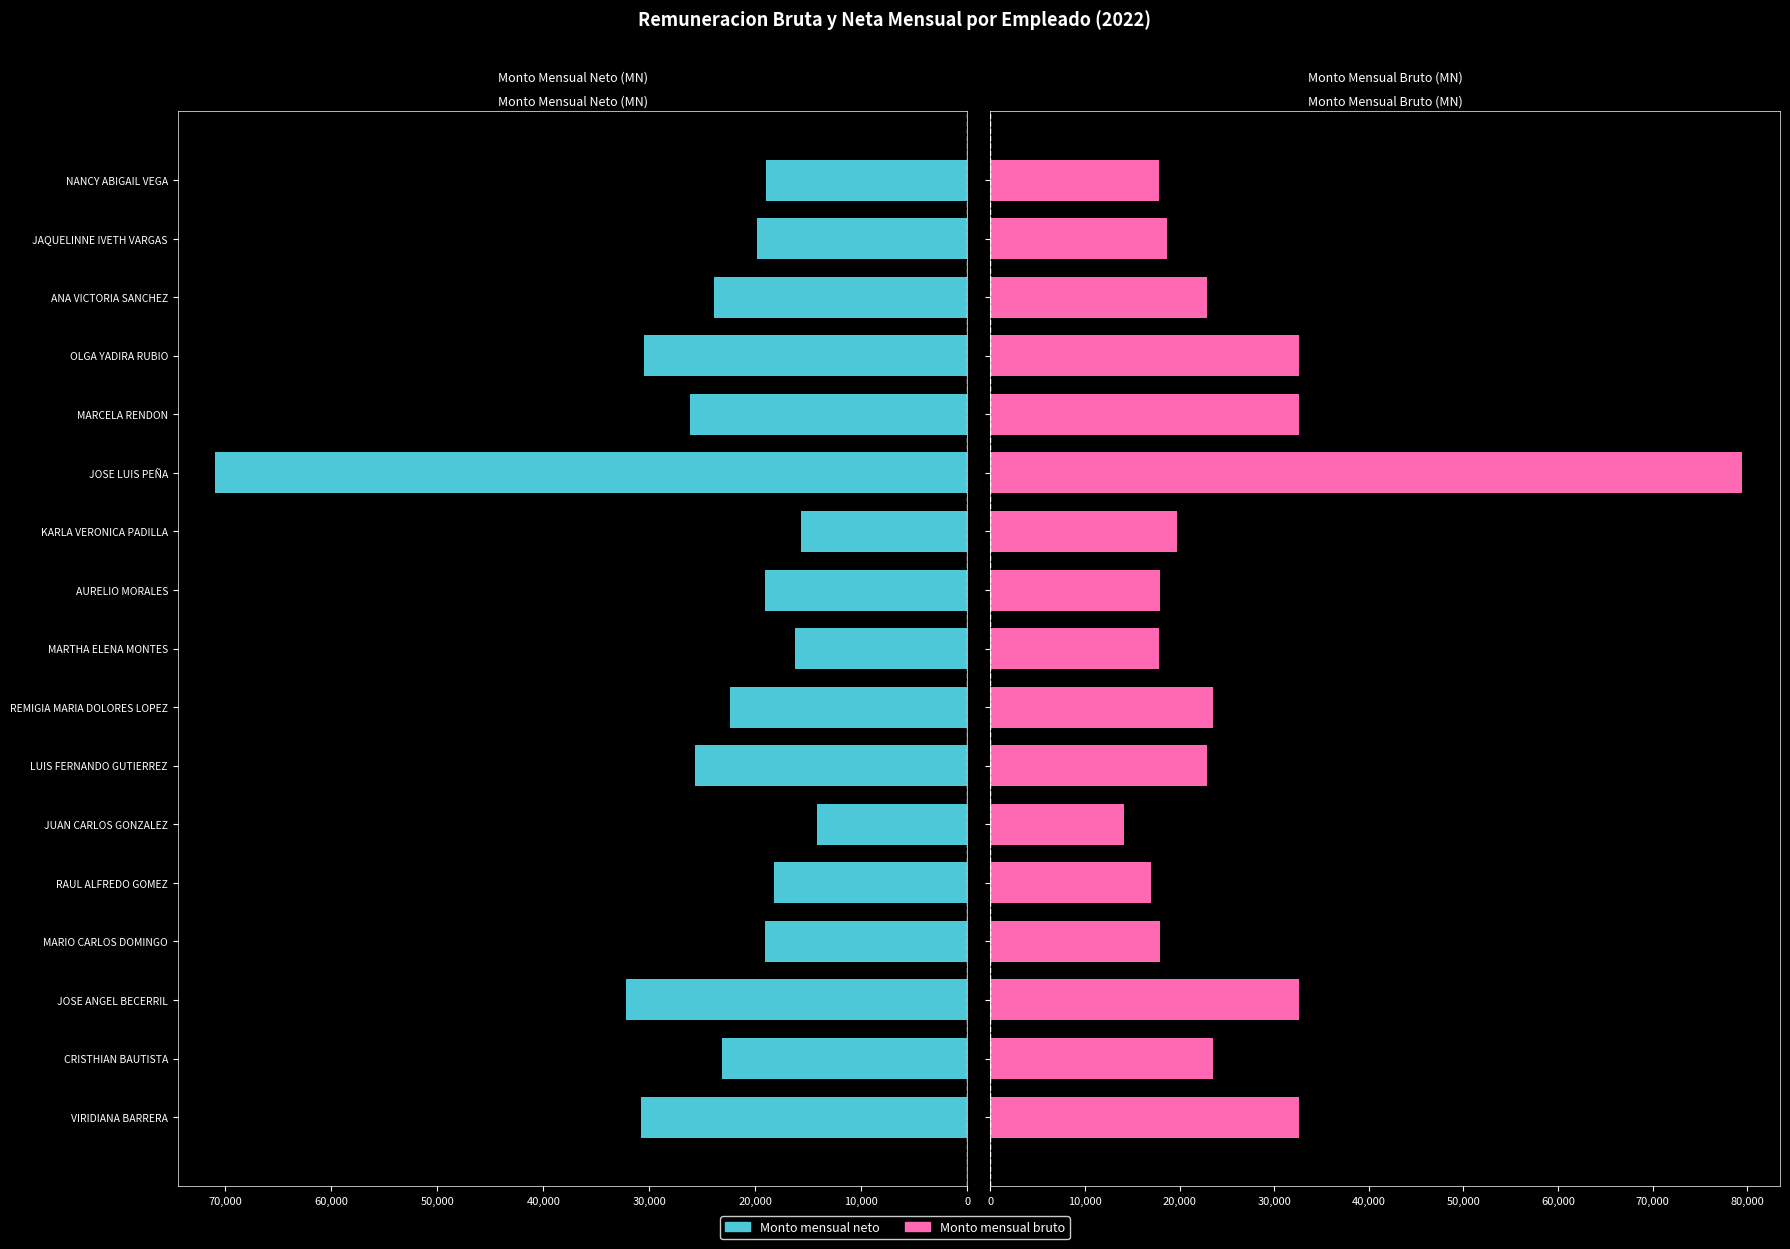

What is the average value of the Monto mensual neto series?

25130